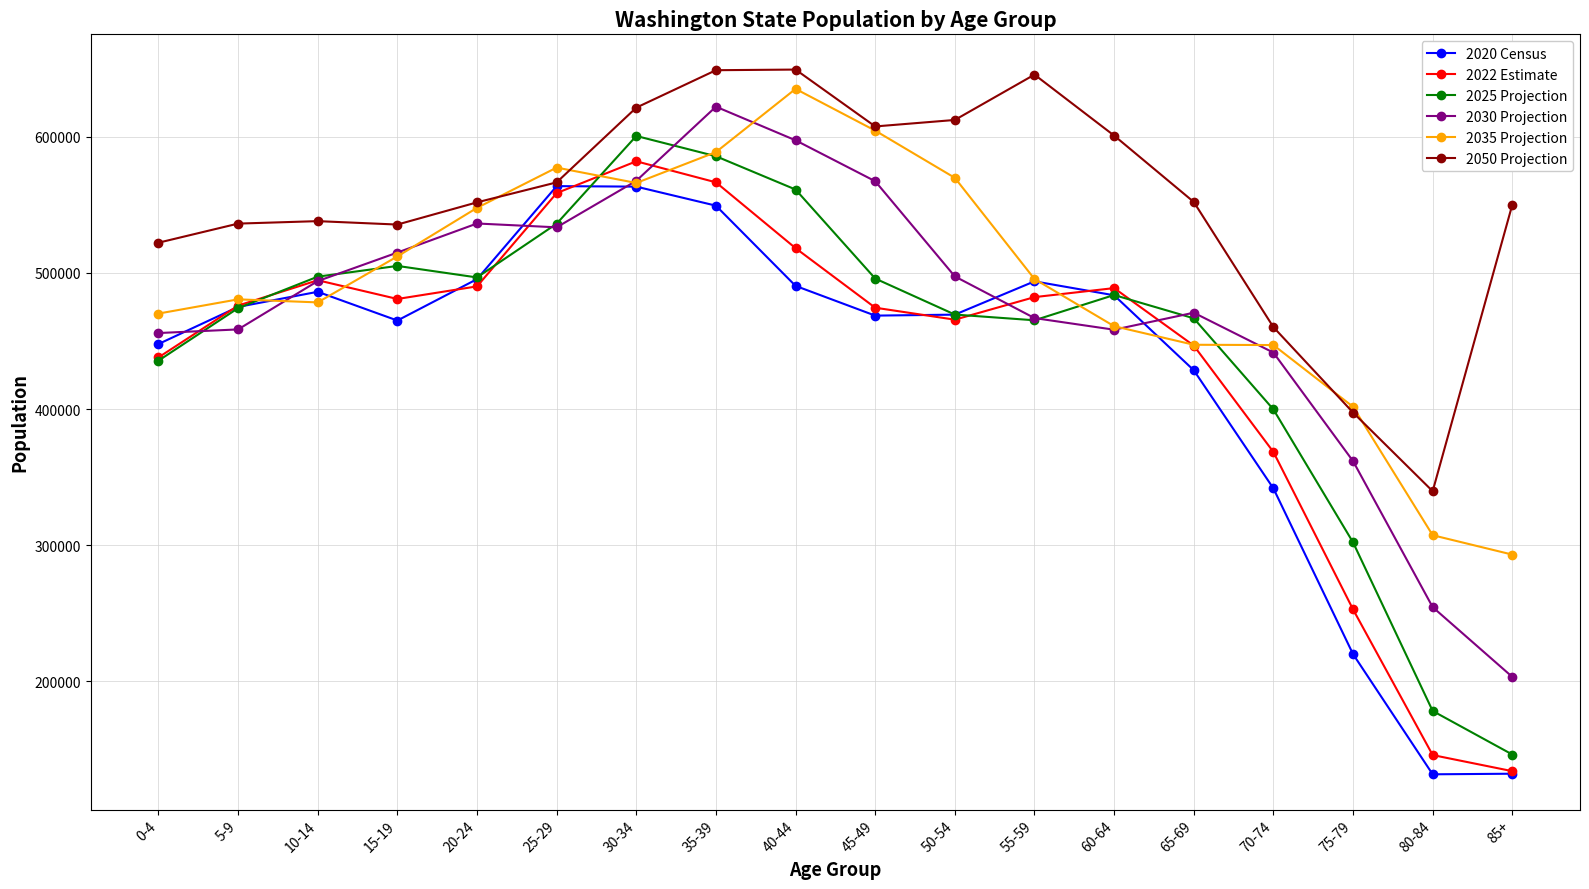

What is the label of the 13th point from the right?

25-29